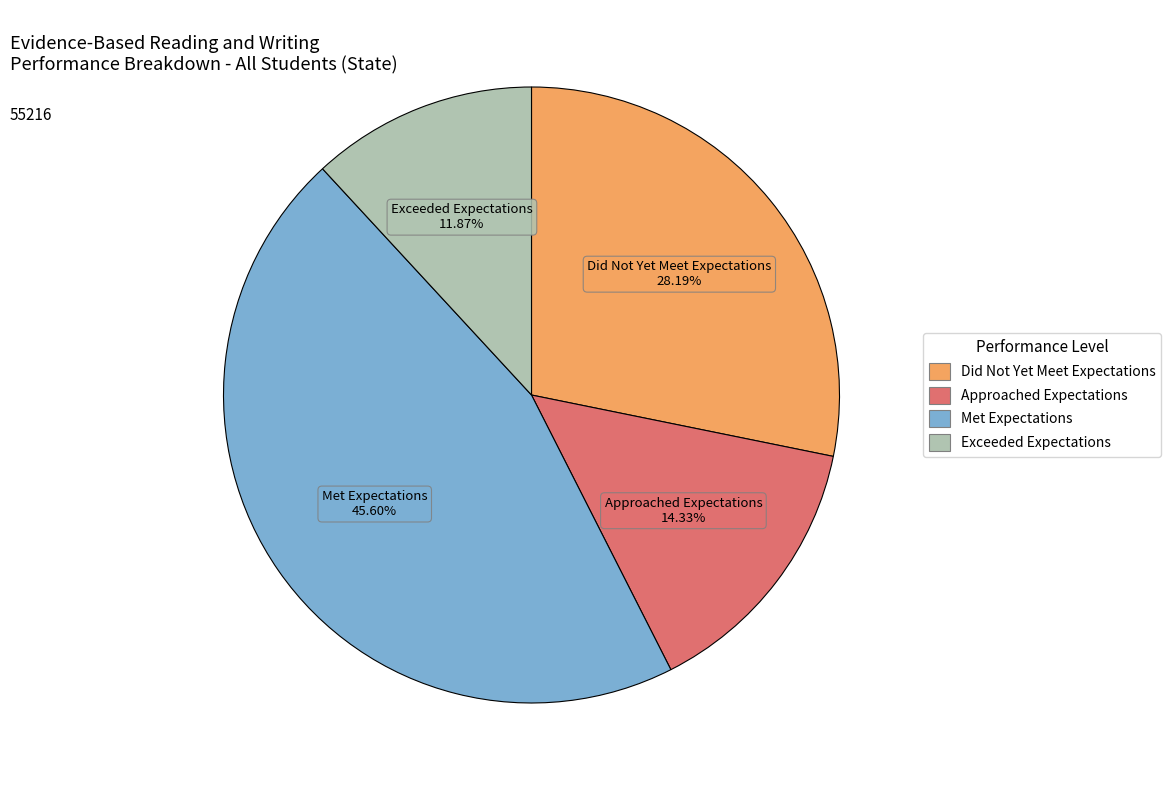

To the nearest percent, what is the combined percentage of Approached Expectations and Exceeded Expectations?

26%